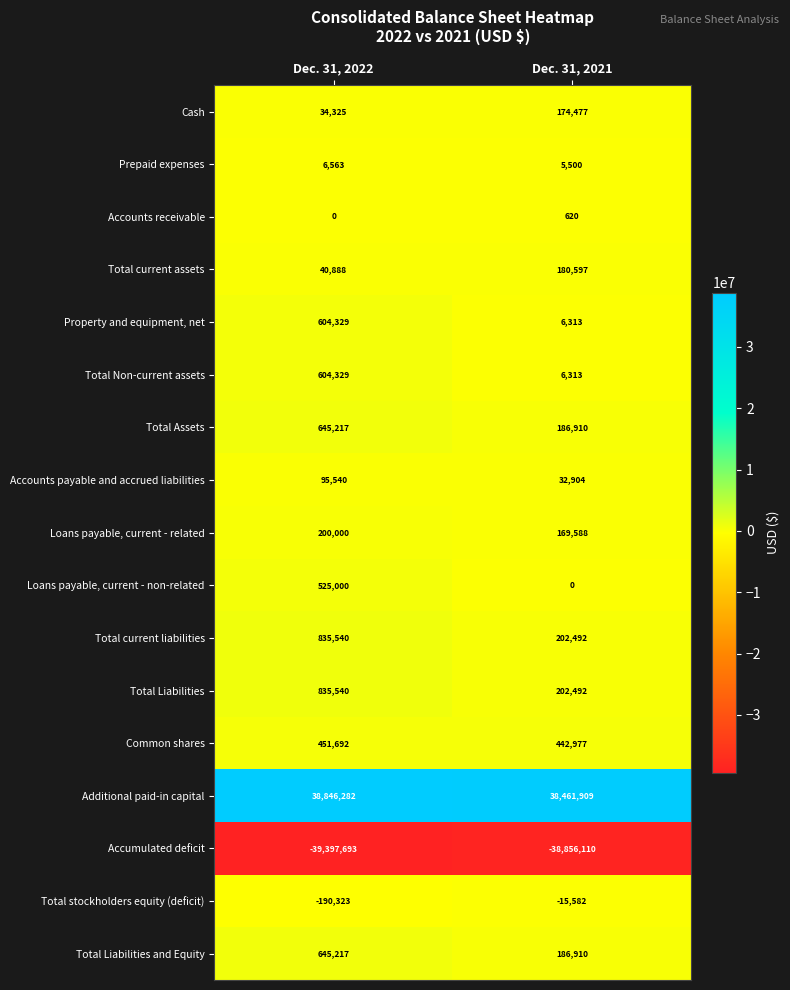

The Accounts receivable series shows 394 at Dec. 31, 2022. True or false?

False